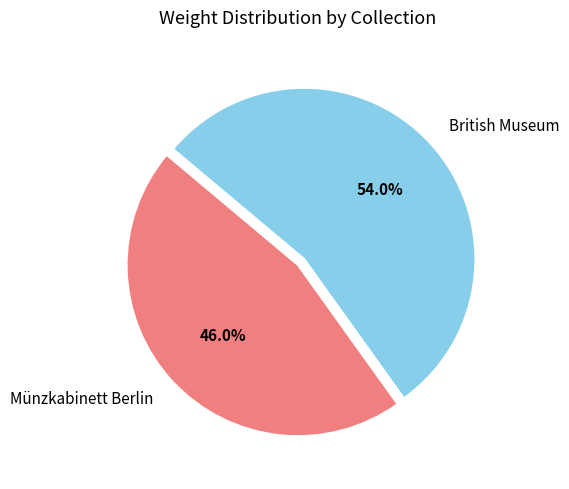

To the nearest percent, what is the average slice percentage?

50%